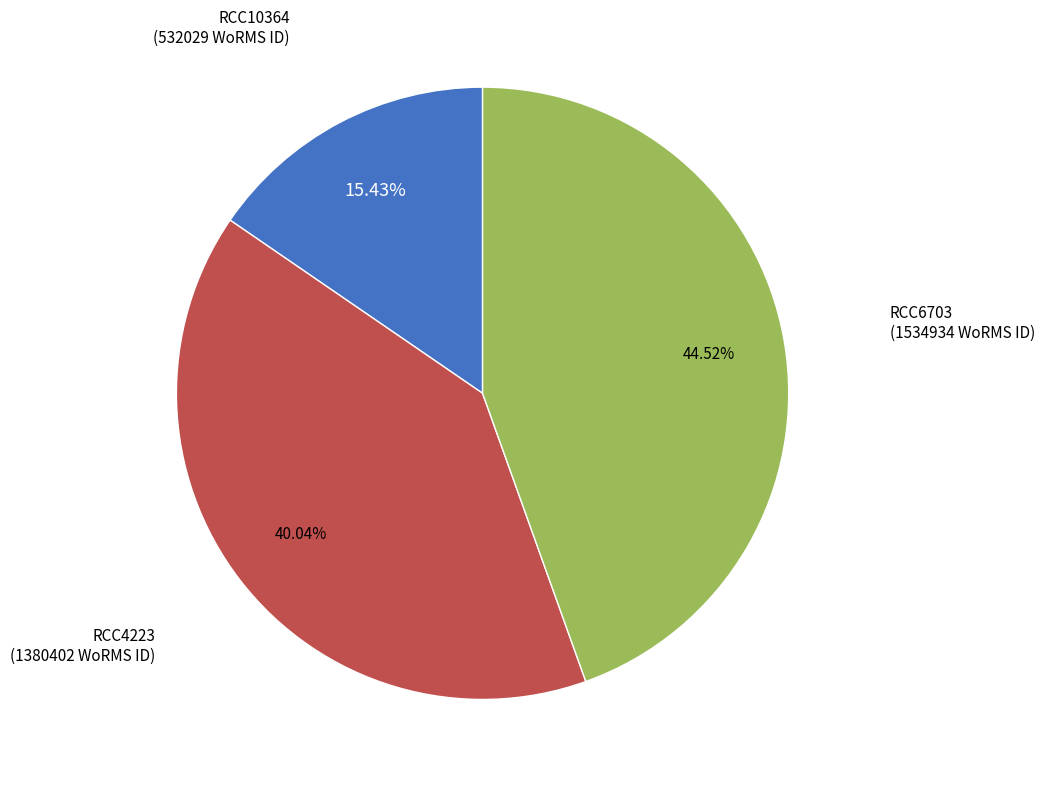

Does any single category account for the majority?

No